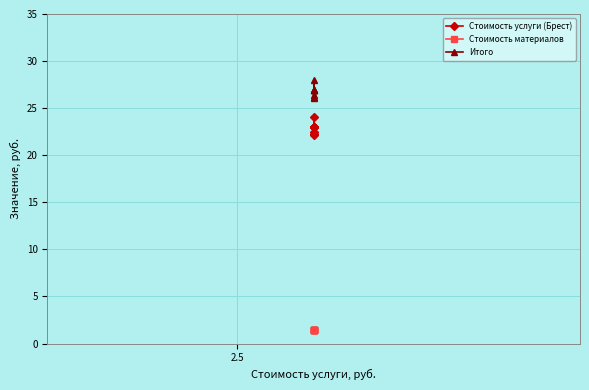

True or false: Итого and Стоимость материалов intersect in this chart.

False